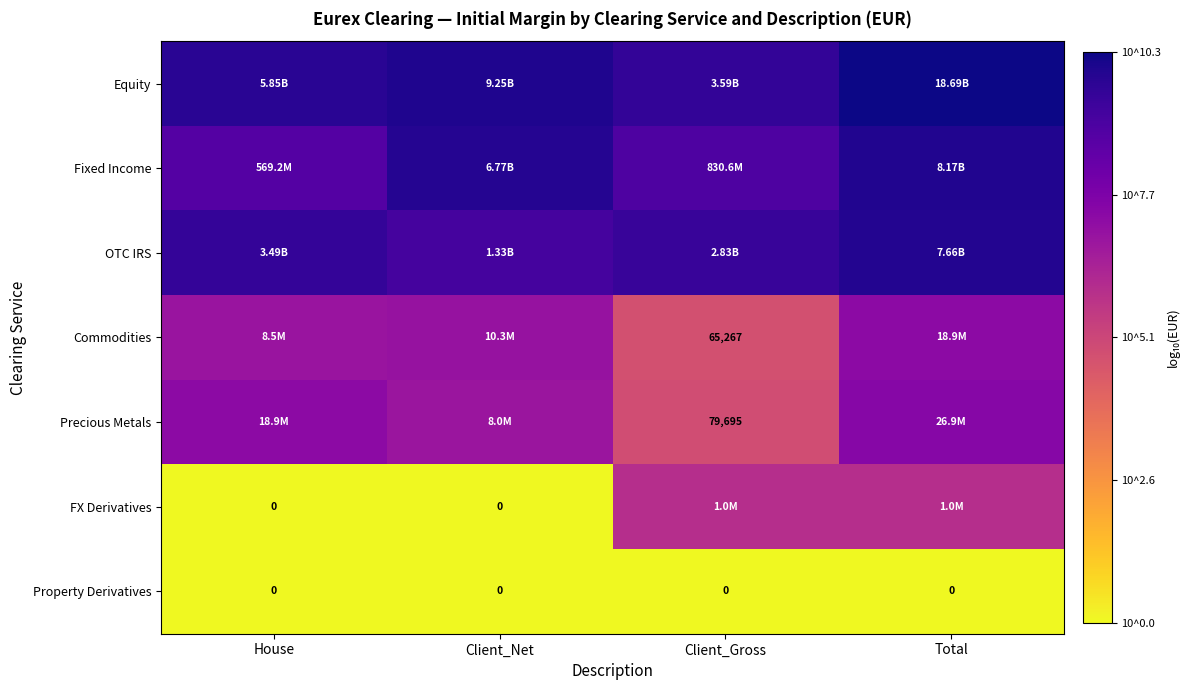

Which has a higher value, House or Total?

Total